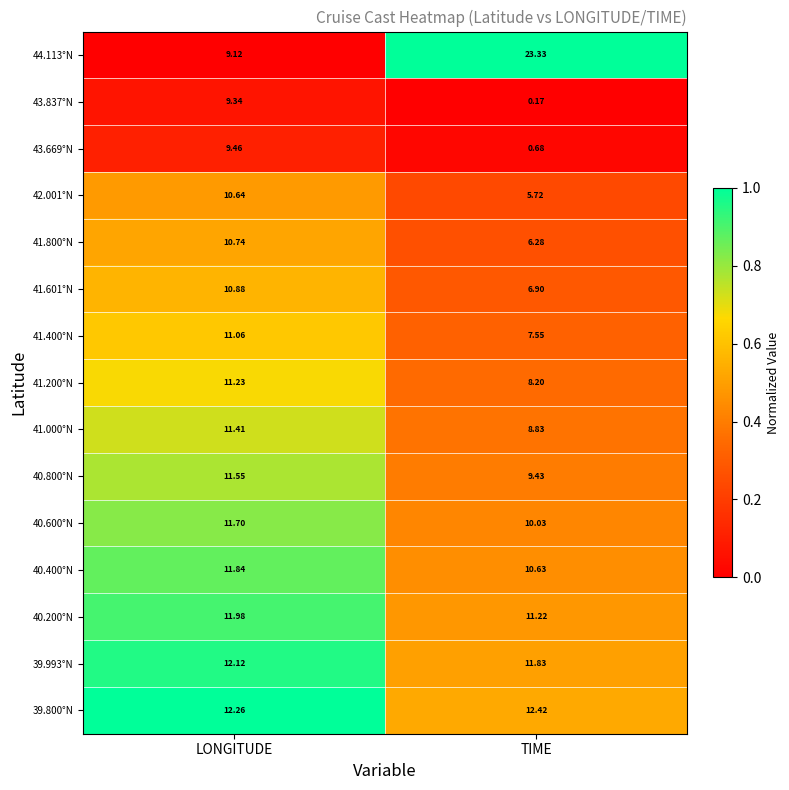

At which category is the sum across all series the highest?

LONGITUDE